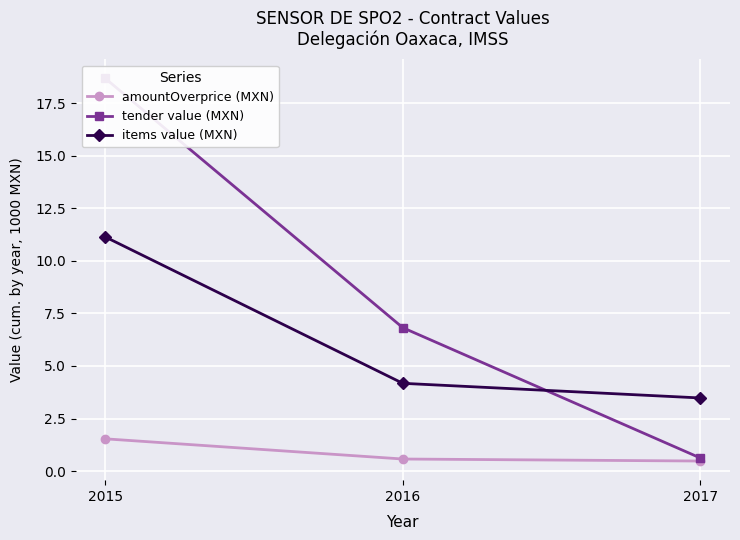

What is the value of the items value (MXN) point at the 3rd from the left?

3.5